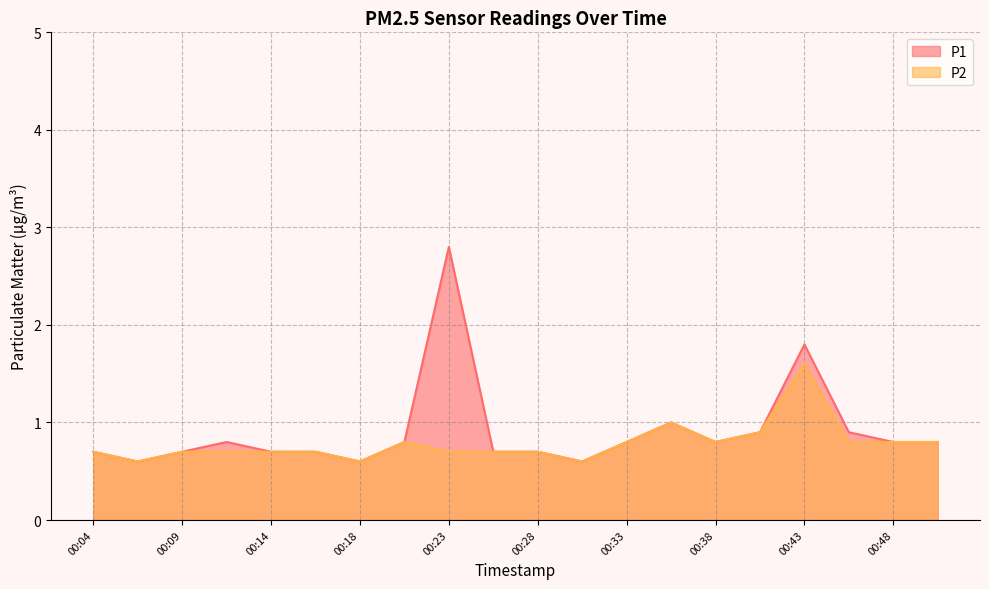

How many lines are shown in the chart?

2